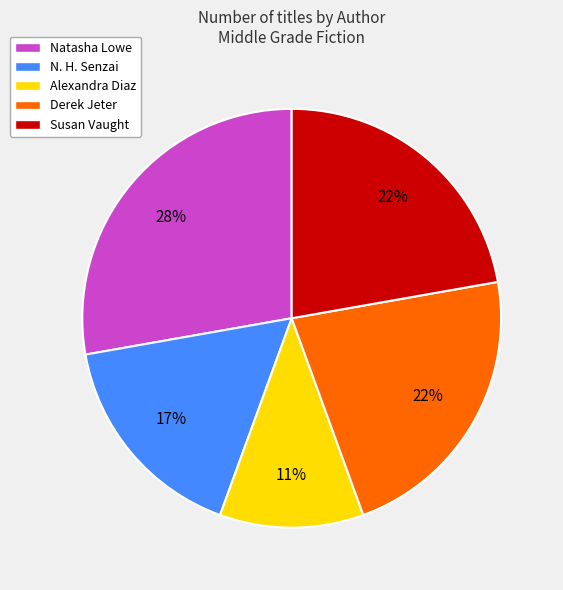

Which category has the biggest portion of the pie?

Natasha Lowe